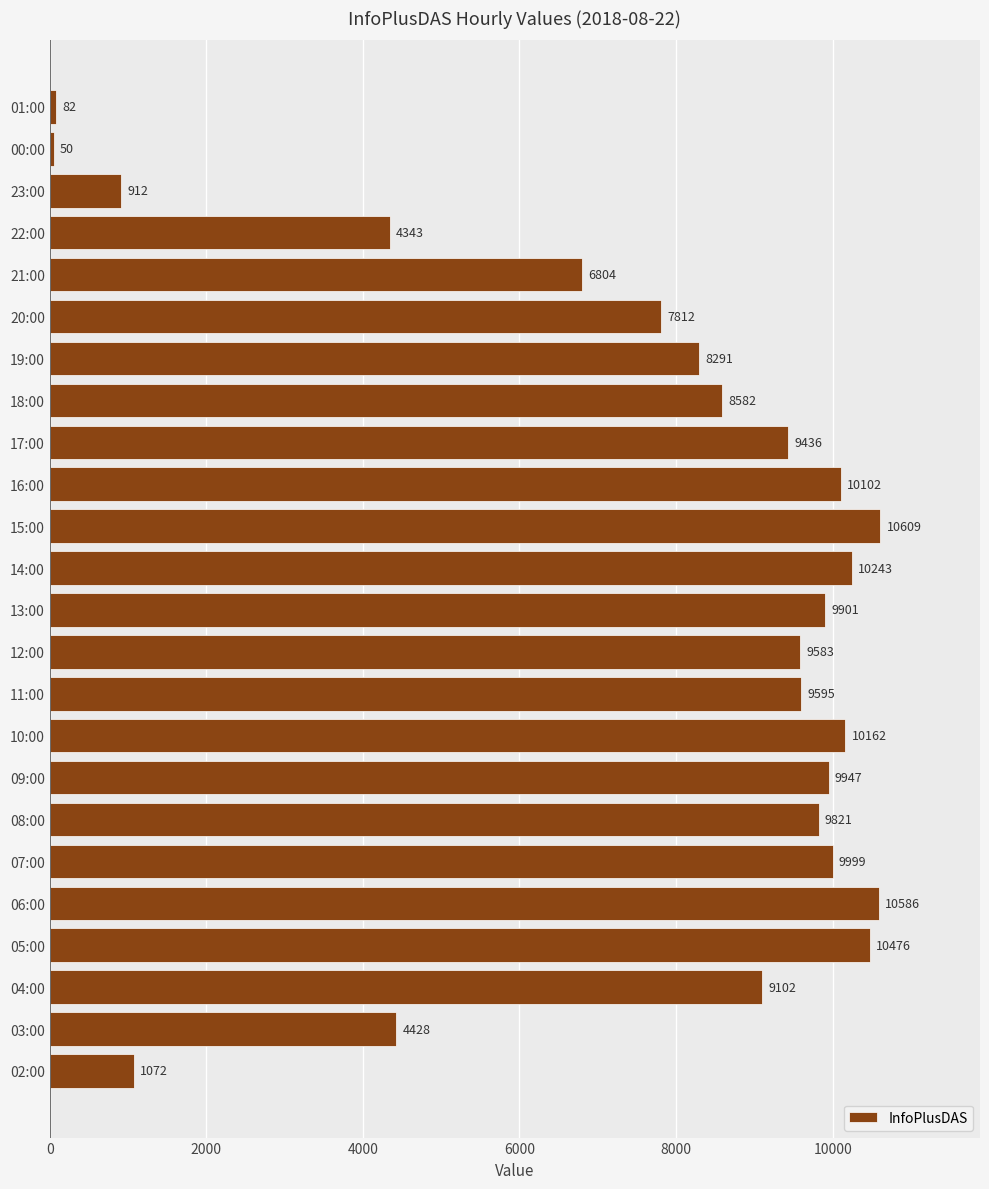

What is the maximum value shown in the chart?

10609